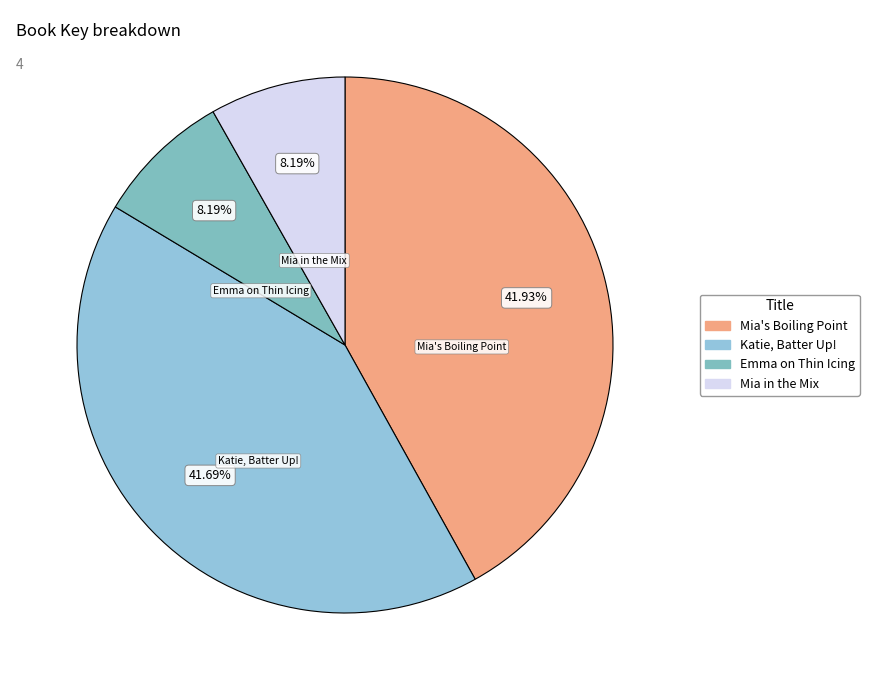

The Emma on Thin Icing slice represents 17% of the pie. True or false?

False